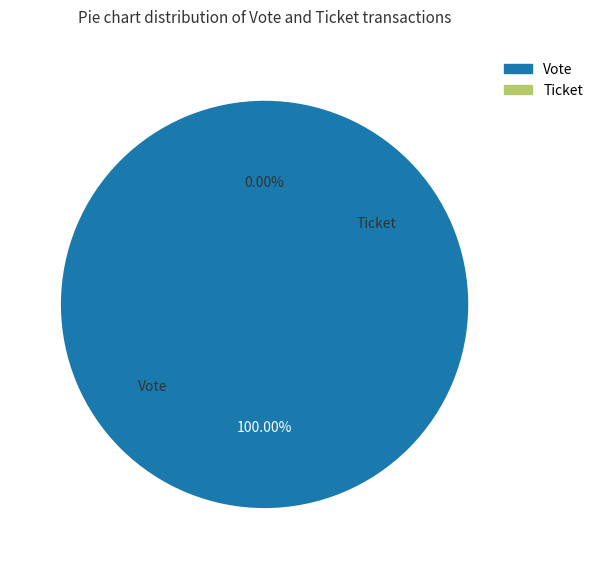

Count the number of slices in the pie.

2